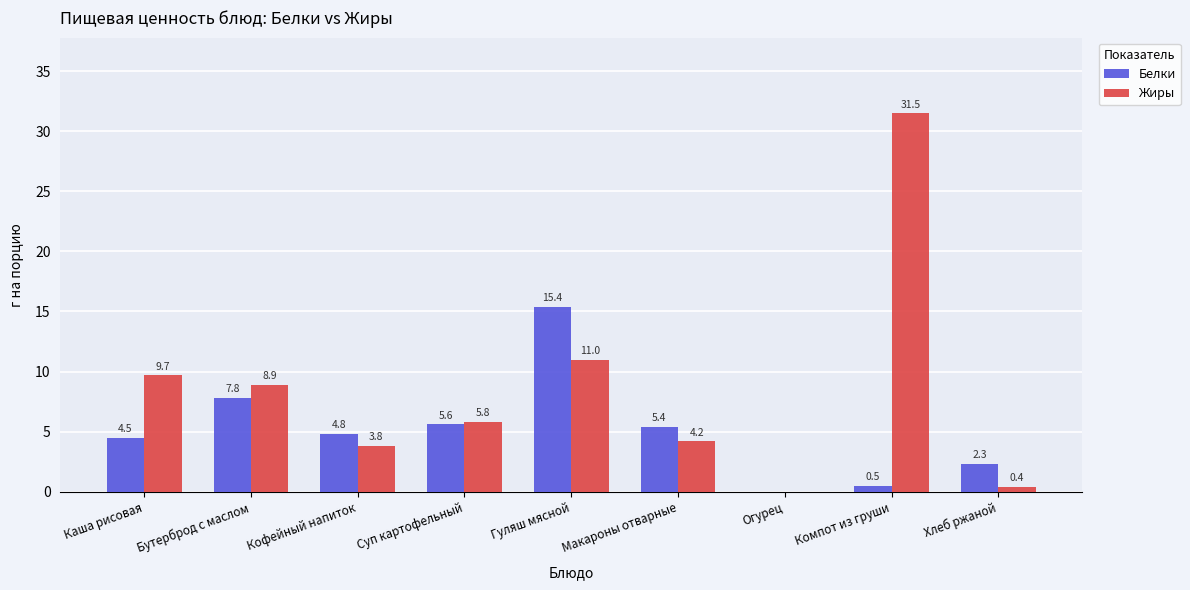

How many categories are shown in the chart?

9